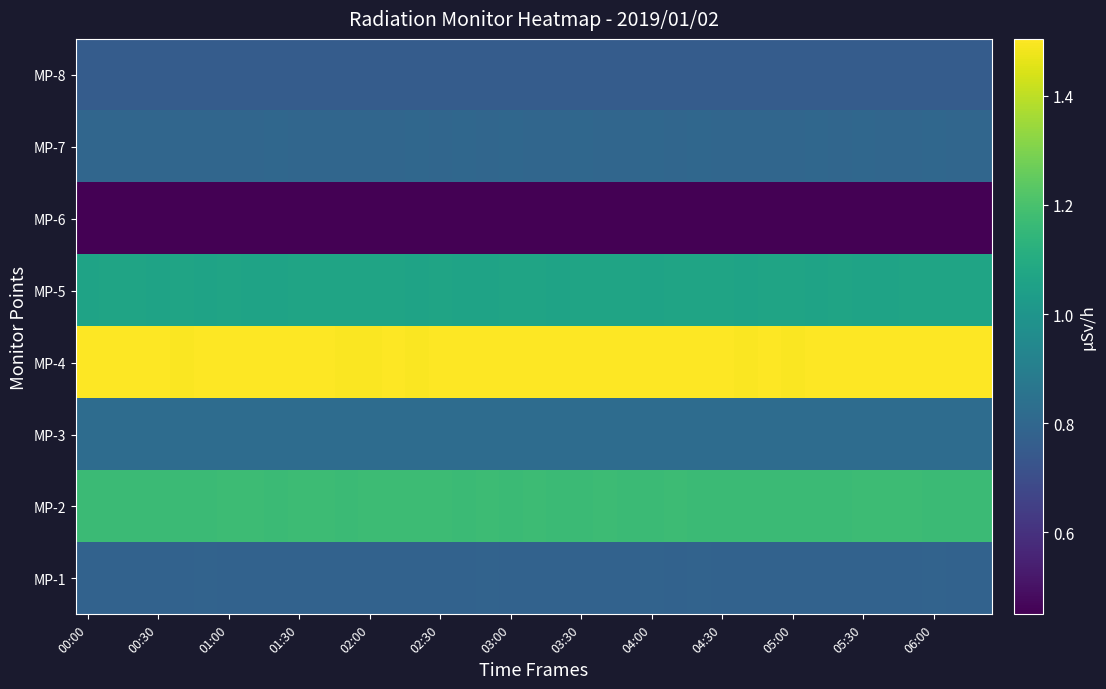

Reading left to right, what are all the values shown in this chart?

MP-1: 0.8	0.8	0.8	0.8	0.8	0.8	0.8	0.8	0.8	0.8	0.8	0.8	0.8	0.8	0.8	0.8	0.8	0.8	0.8	0.8	0.8	0.8	0.8	0.8	0.8	0.8	0.8	0.8	0.8	0.8	0.8	0.8	0.8	0.8	0.8	0.8	0.8	0.8	0.8
MP-2: 1.2	1.2	1.2	1.2	1.2	1.2	1.2	1.2	1.2	1.2	1.2	1.2	1.2	1.2	1.2	1.2	1.2	1.2	1.2	1.2	1.2	1.2	1.2	1.2	1.2	1.2	1.2	1.2	1.2	1.2	1.2	1.2	1.2	1.2	1.2	1.2	1.2	1.2	1.2
MP-3: 0.8	0.8	0.8	0.8	0.8	0.8	0.8	0.8	0.8	0.8	0.8	0.8	0.8	0.8	0.8	0.8	0.8	0.8	0.8	0.8	0.8	0.8	0.8	0.8	0.8	0.8	0.8	0.8	0.8	0.8	0.8	0.8	0.8	0.8	0.8	0.8	0.8	0.8	0.8
MP-4: 1.5	1.5	1.5	1.5	1.5	1.5	1.5	1.5	1.5	1.5	1.5	1.5	1.5	1.5	1.5	1.5	1.5	1.5	1.5	1.5	1.5	1.5	1.5	1.5	1.5	1.5	1.5	1.5	1.5	1.5	1.5	1.5	1.5	1.5	1.5	1.5	1.5	1.5	1.5
MP-5: 1.1	1.1	1.1	1.1	1.1	1.1	1.1	1.1	1.1	1.1	1.1	1.1	1.1	1.1	1.1	1.1	1.1	1.1	1.1	1.1	1.1	1.1	1.1	1.1	1.1	1.1	1.1	1.1	1.1	1.1	1.1	1.1	1.1	1.1	1.1	1.1	1.1	1.1	1.1
MP-6: 0.5	0.5	0.5	0.5	0.5	0.5	0.5	0.5	0.5	0.5	0.5	0.5	0.5	0.5	0.5	0.5	0.5	0.5	0.5	0.5	0.5	0.5	0.5	0.5	0.5	0.5	0.5	0.5	0.5	0.5	0.5	0.5	0.5	0.5	0.5	0.5	0.5	0.5	0.5
MP-7: 0.8	0.8	0.8	0.8	0.8	0.8	0.8	0.8	0.8	0.8	0.8	0.8	0.8	0.8	0.8	0.8	0.8	0.8	0.8	0.8	0.8	0.8	0.8	0.8	0.8	0.8	0.8	0.8	0.8	0.8	0.8	0.8	0.8	0.8	0.8	0.8	0.8	0.8	0.8
MP-8: 0.8	0.8	0.8	0.8	0.8	0.8	0.8	0.8	0.8	0.8	0.8	0.8	0.8	0.8	0.8	0.8	0.8	0.8	0.8	0.8	0.8	0.8	0.8	0.8	0.8	0.8	0.8	0.8	0.8	0.8	0.8	0.8	0.8	0.8	0.8	0.8	0.8	0.8	0.8